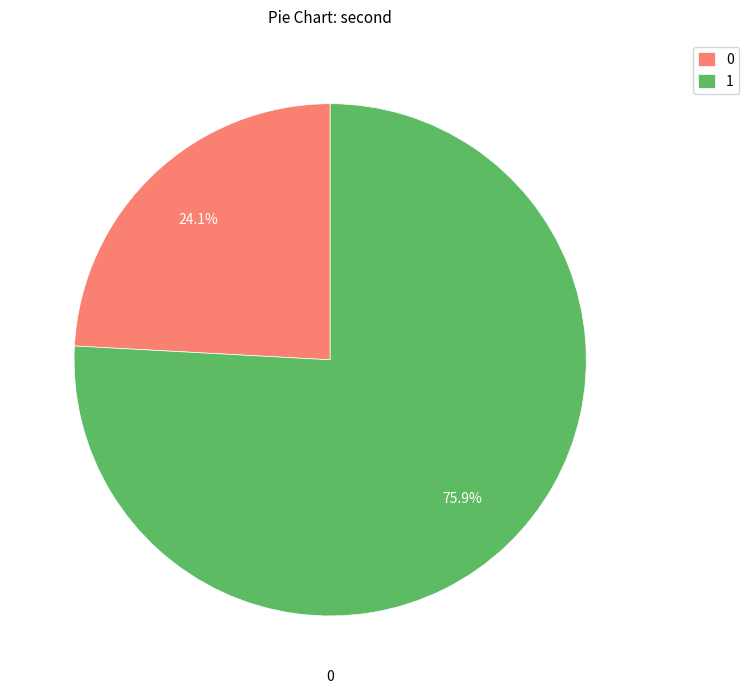

What percentage is NOT represented by 0?

75.9%